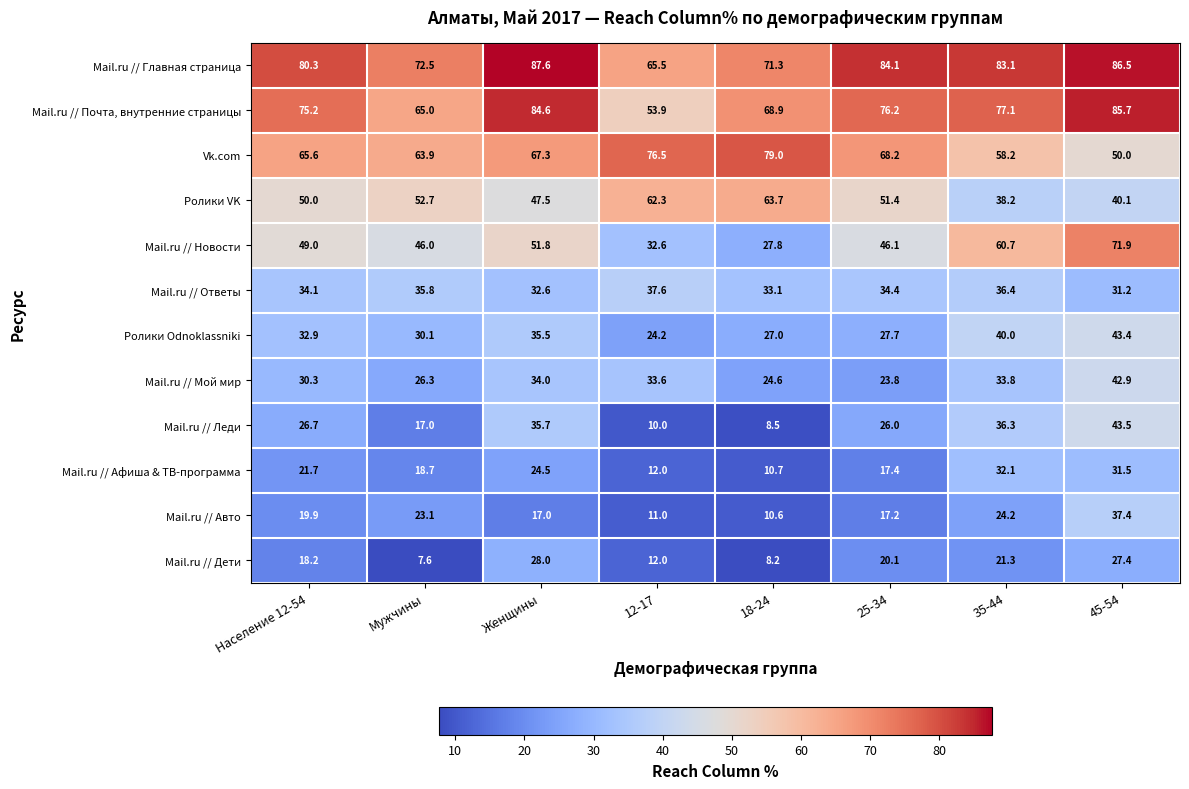

At how many categories does at least one series exceed 41?

8